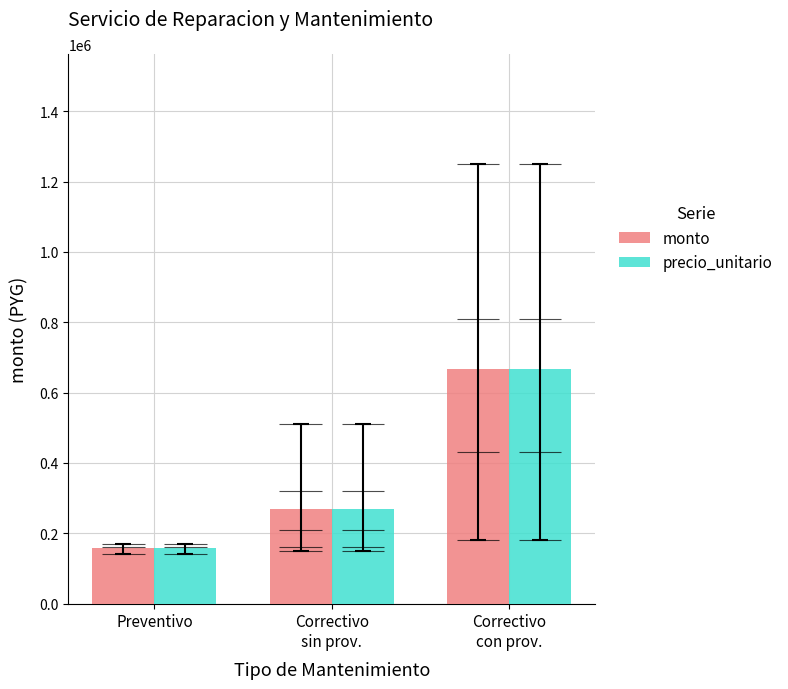

Reading left to right, what are all the values shown in this chart?

monto: Preventivo=156666.7	Correctivo
sin prov.=270000.0	Correctivo
con prov.=667500.0
precio_unitario: Preventivo=156666.7	Correctivo
sin prov.=270000.0	Correctivo
con prov.=667500.0